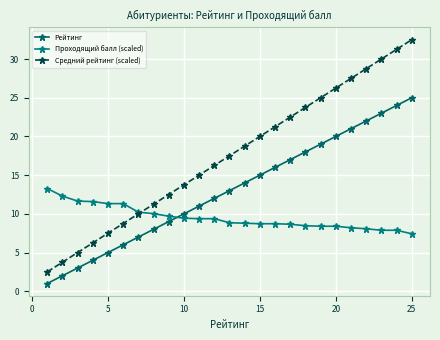

Count the number of categories in the chart.

25